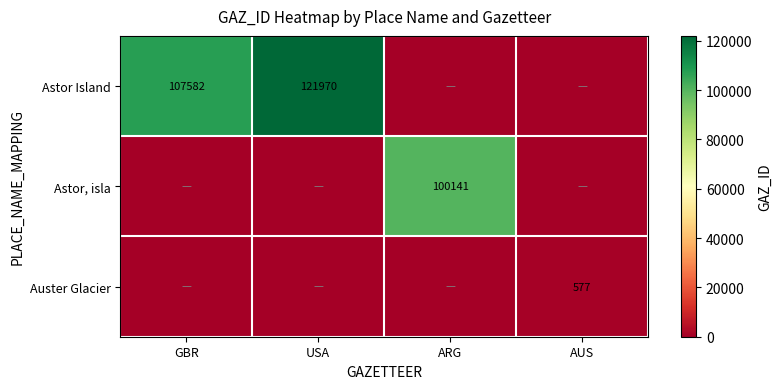

Is the value of Auster Glacier at AUS greater than the value of Astor, isla at ARG?

No